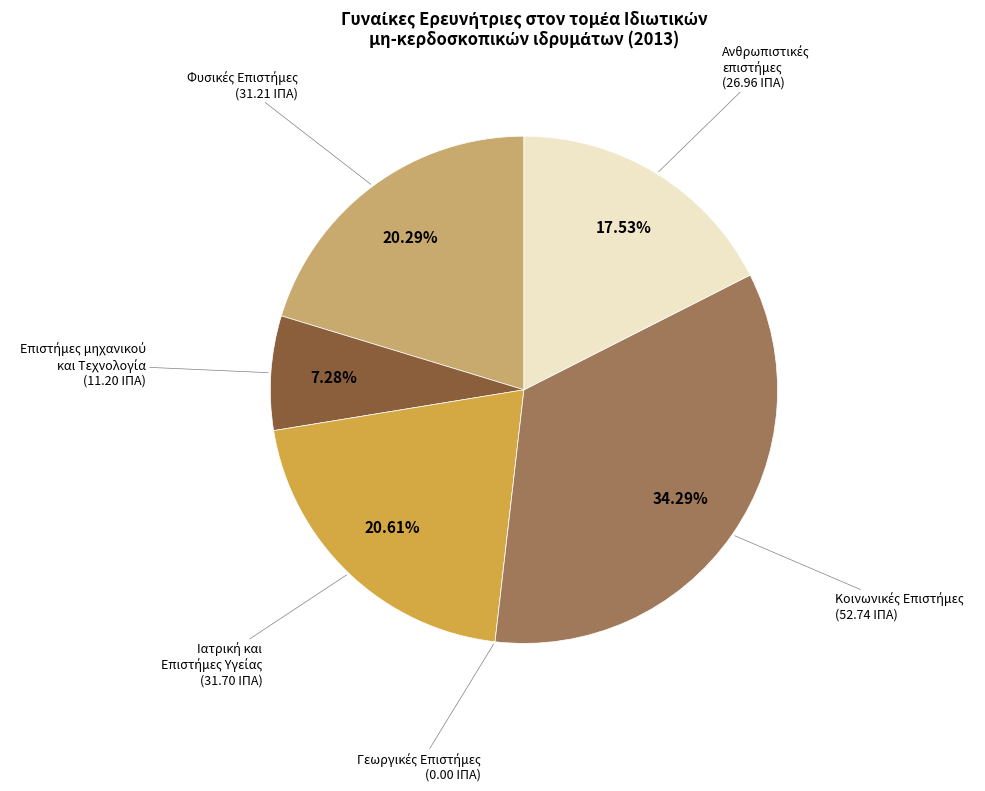

Is there a majority slice in this chart?

No